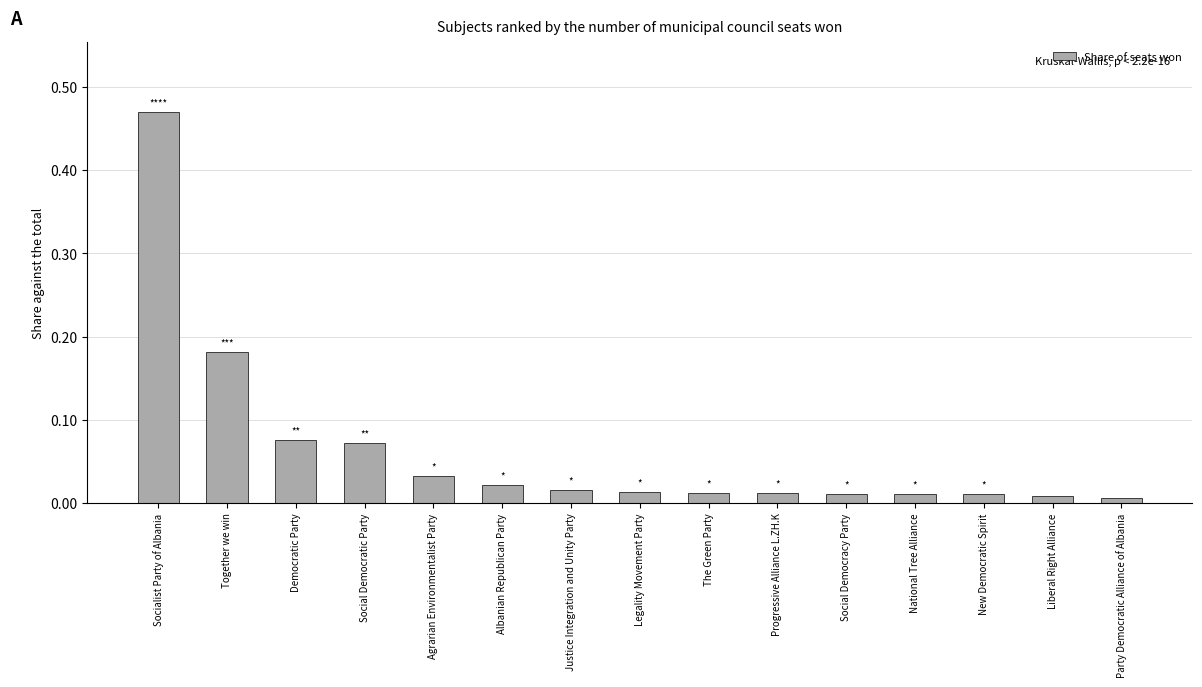

At which category does the chart reach its peak across all series?

Socialist Party of Albania